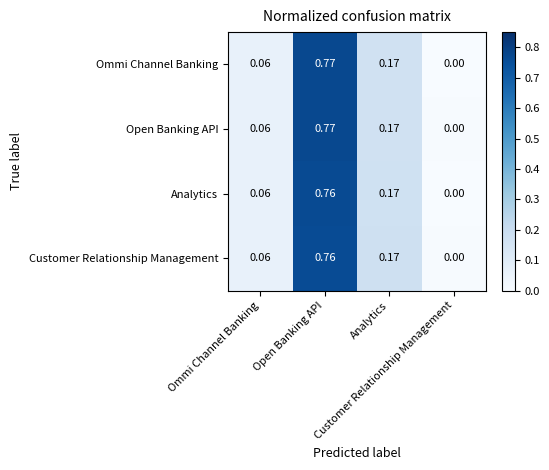

At Analytics, list the series in order from largest to smallest.

Customer Relationship Management, Analytics, Open Banking API, Ommi Channel Banking